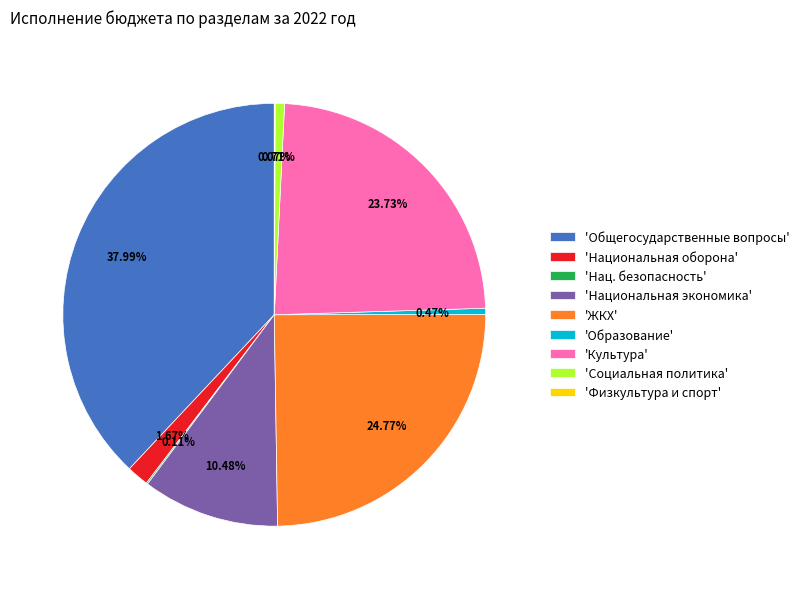

Which has a higher value, 'Национальная оборона' or 'Общегосударственные вопросы'?

'Общегосударственные вопросы'